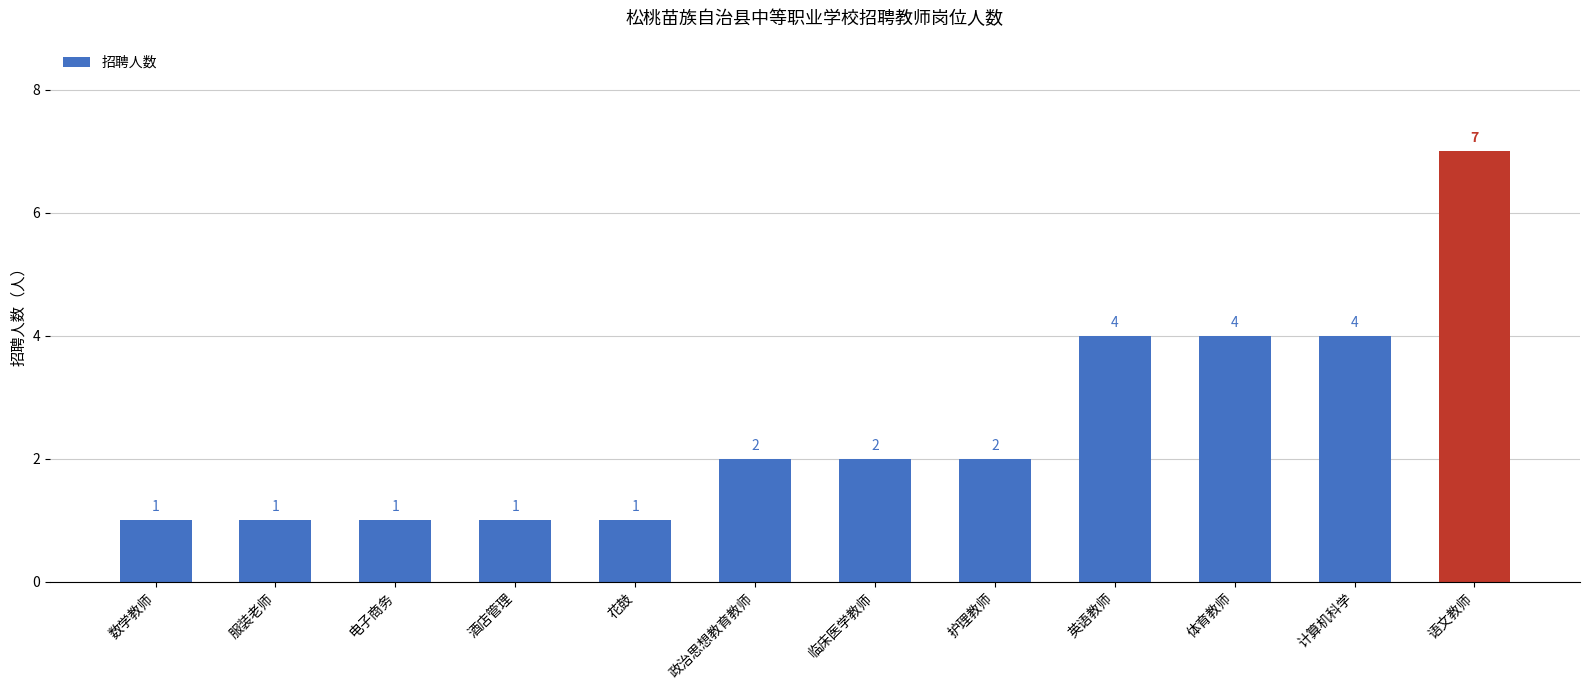

Reading left to right, what are all the values shown in this chart?

1	1	1	1	1	2	2	2	4	4	4	7